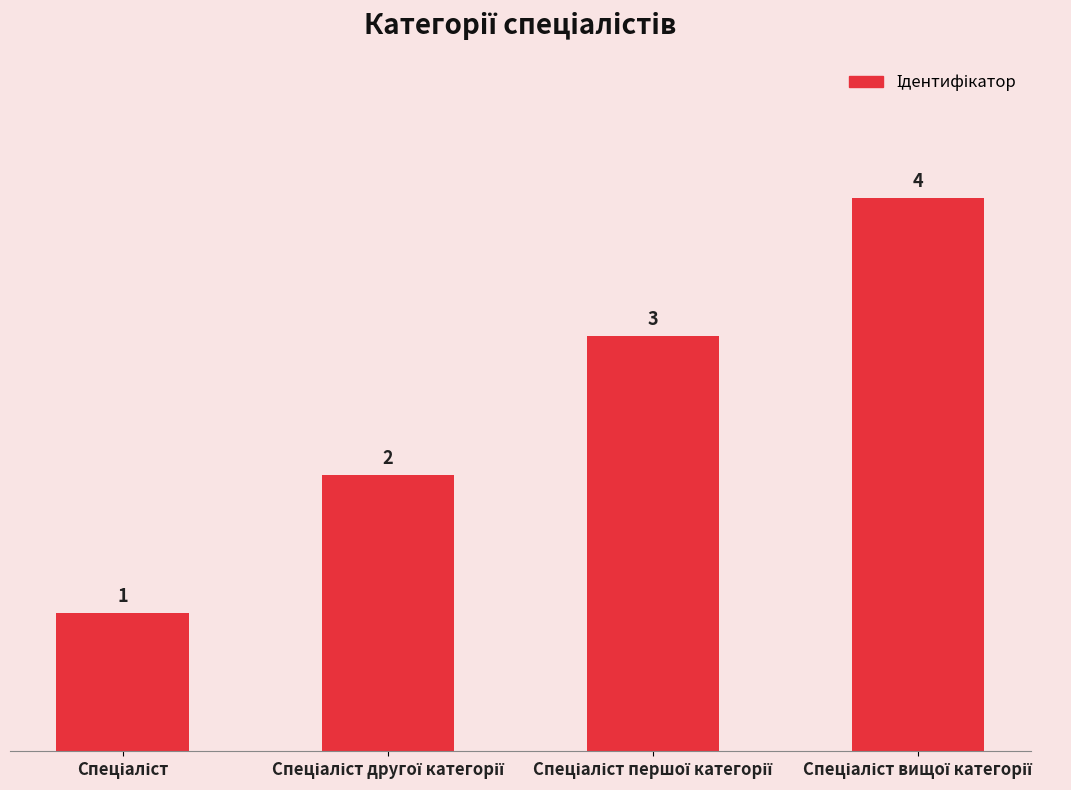

How many values are between 2 and 4?

3